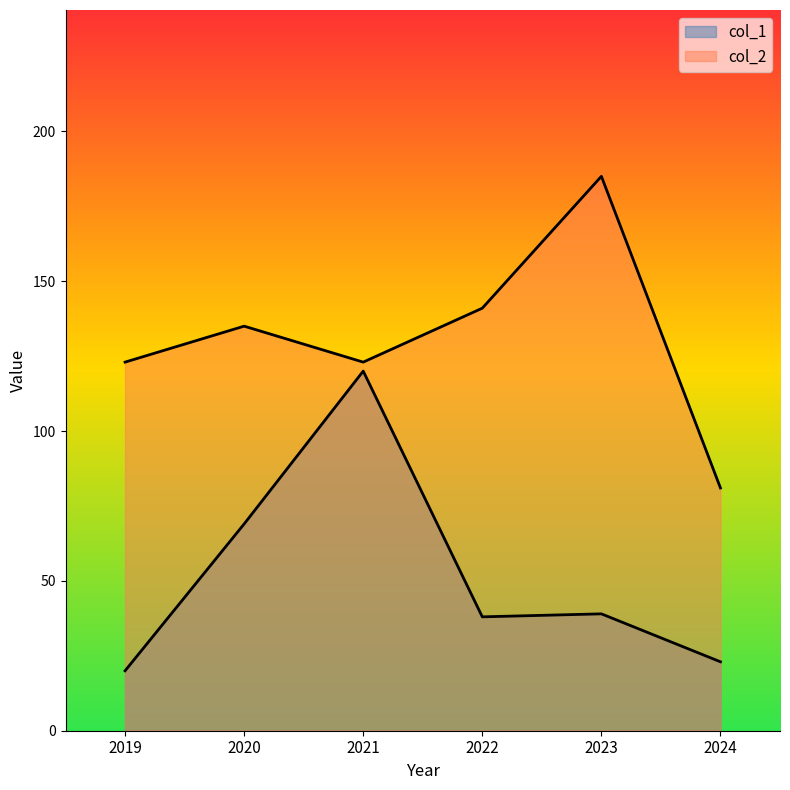

How many lines are shown in the chart?

2